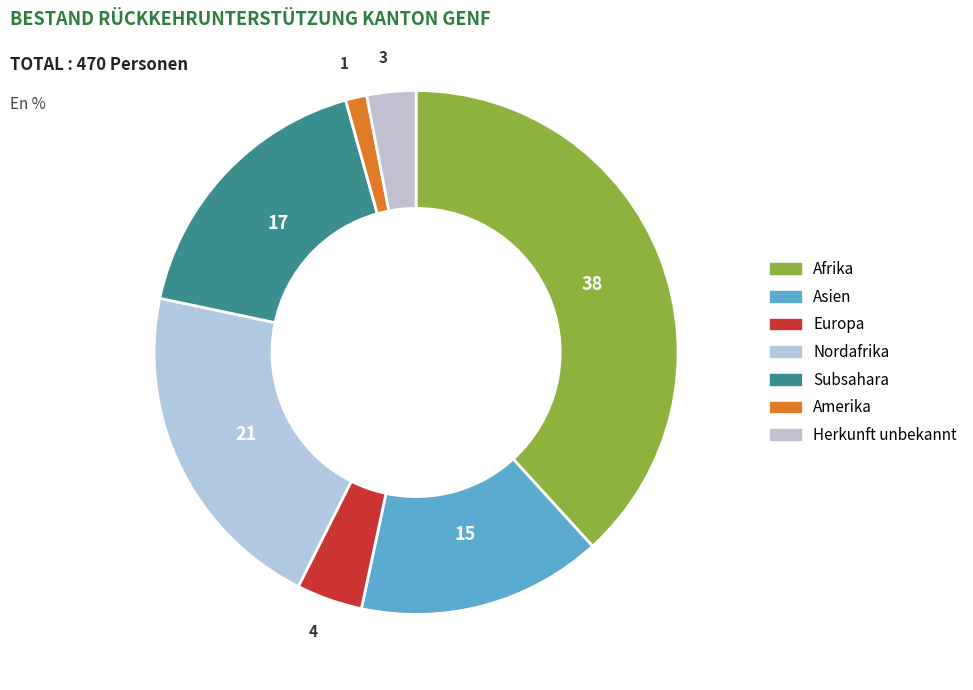

Do Afrika and Subsahara together represent more than half of the pie?

Yes